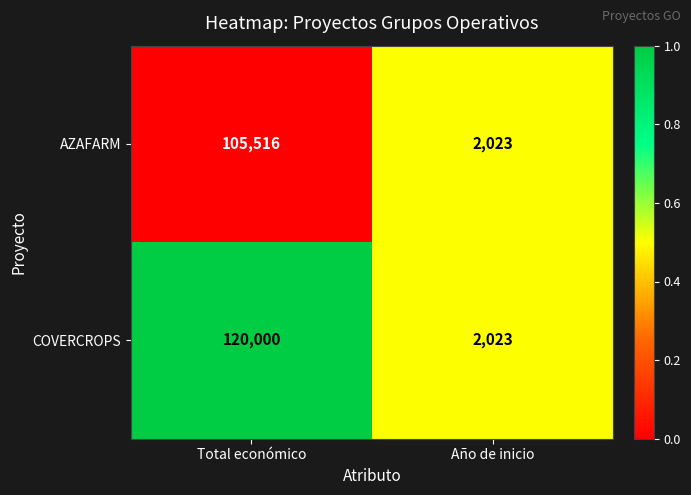

List the series in order of their peak value, highest first.

COVERCROPS, AZAFARM